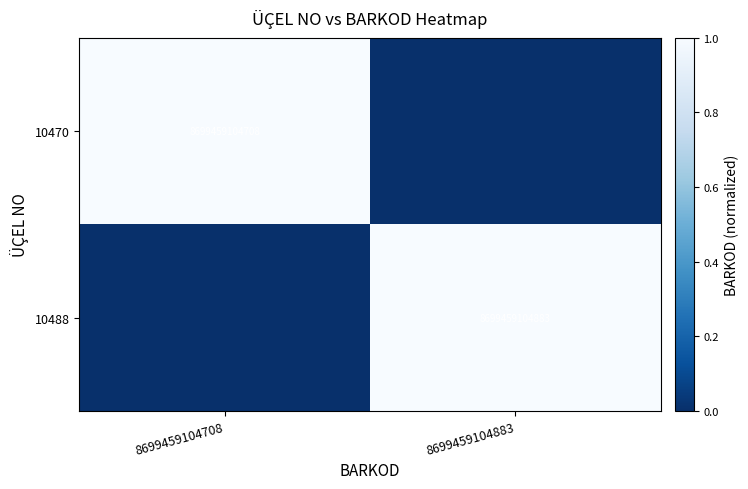

Is it true that 10470 equals 1.3 at 8699459104708?

False